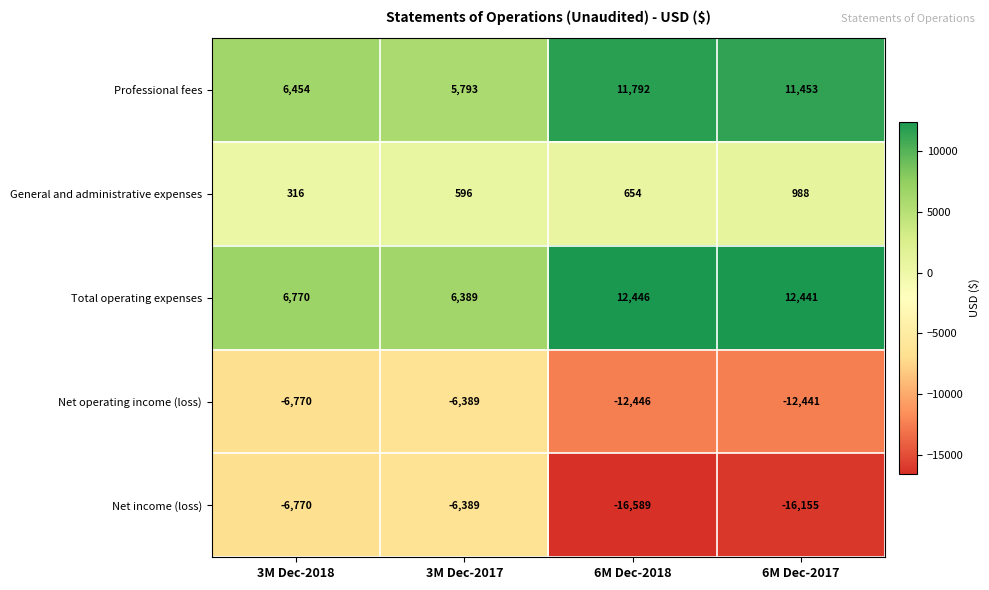

Which series has the largest total across all categories?

Total operating expenses